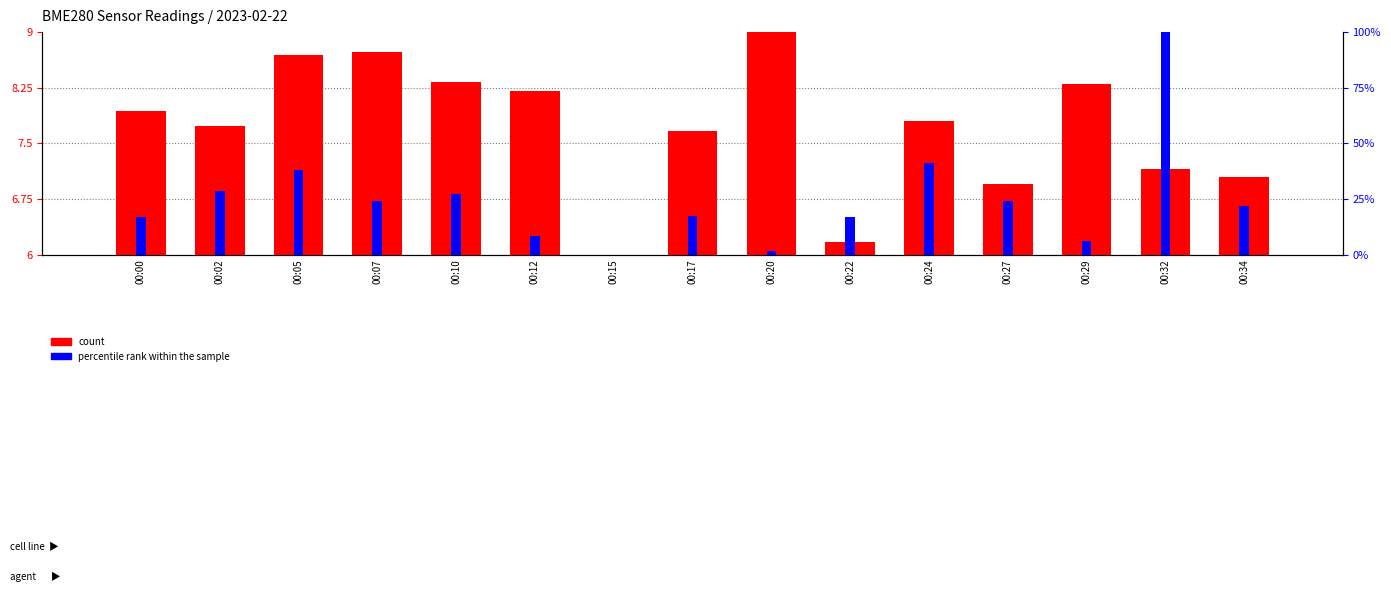

How many values in the percentile rank within the sample series exceed 21?

8